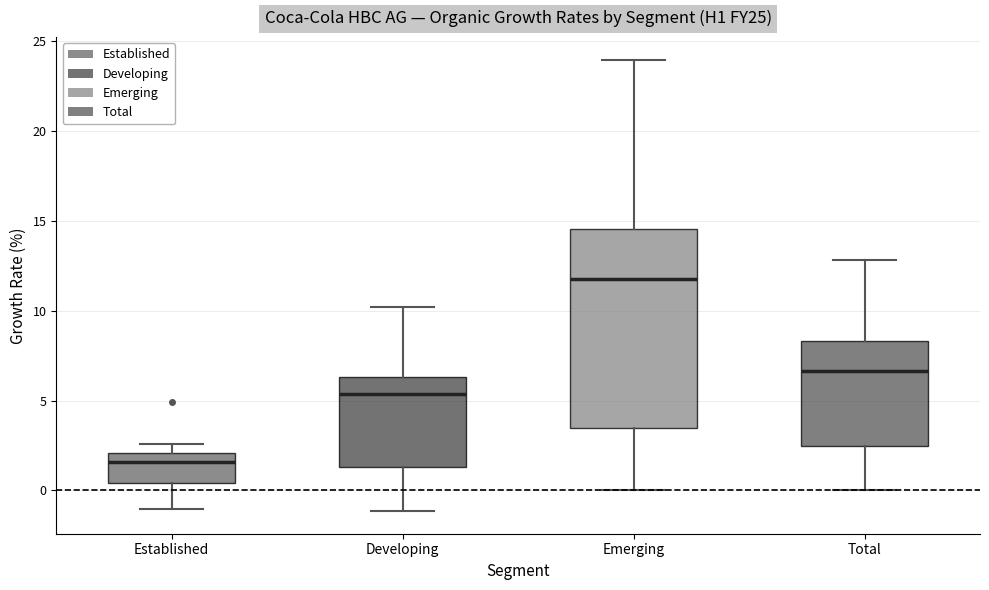

Where does the median line of the box for Total sit on the y-axis? The values are not printed on the chart, so give them approximately, as read against the axis.

6.5